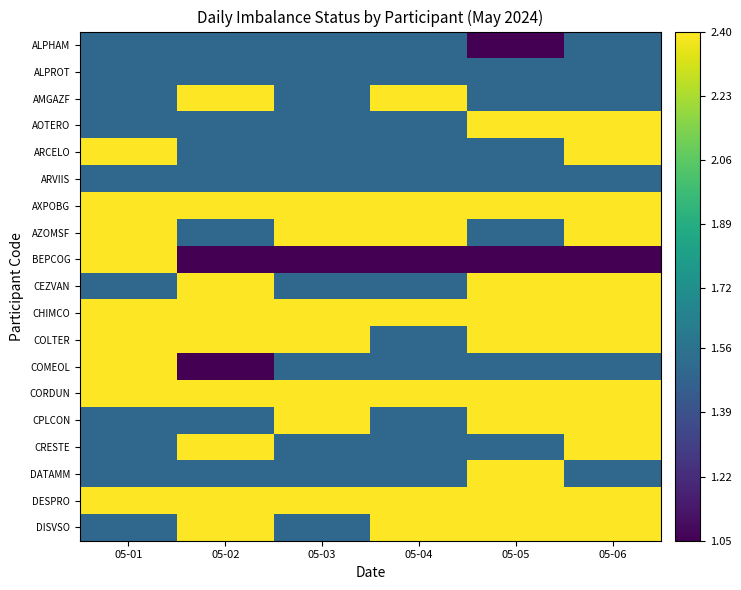

At which category does the chart reach its minimum across all series?

05-05